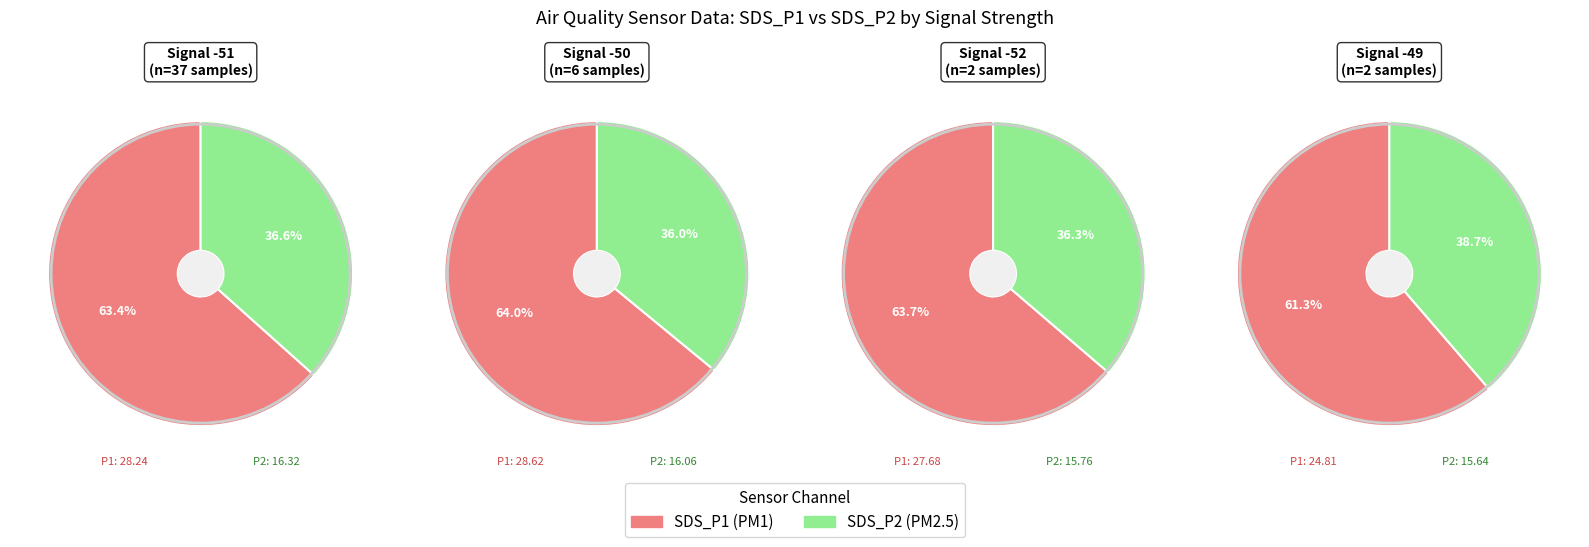

Does 23 represent more than half of the total?

No